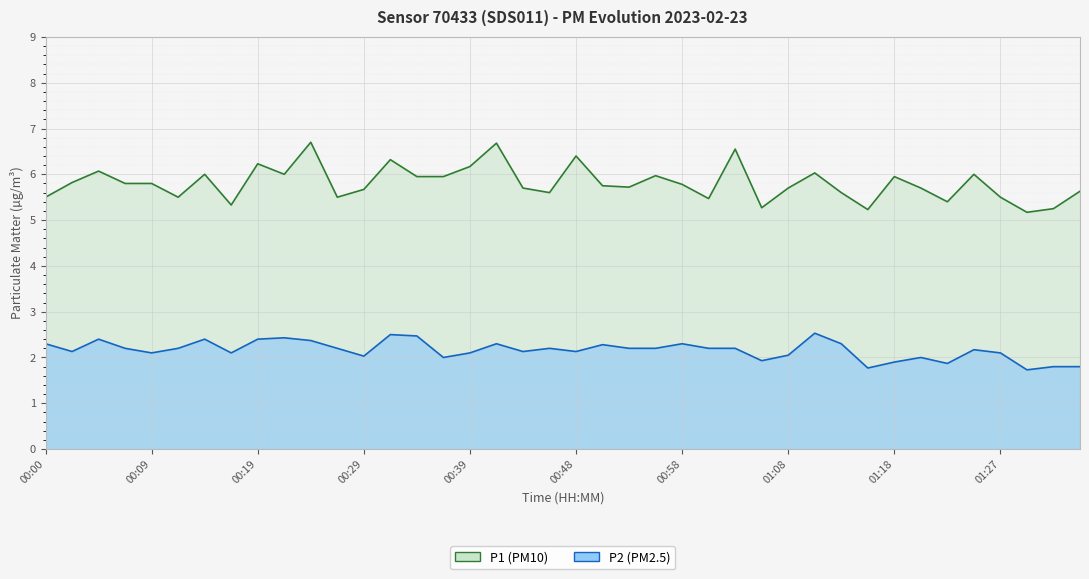

At which category does P2 reach its first local valley?

00:02